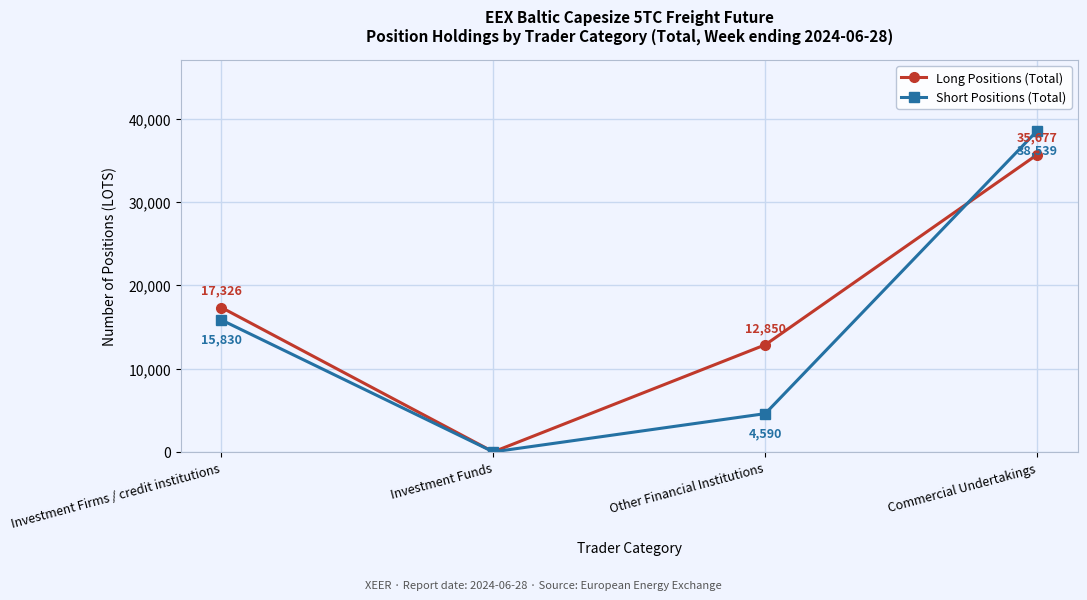

Is it true that Short Positions (Total) equals 2237.4 at Other Financial Institutions?

False